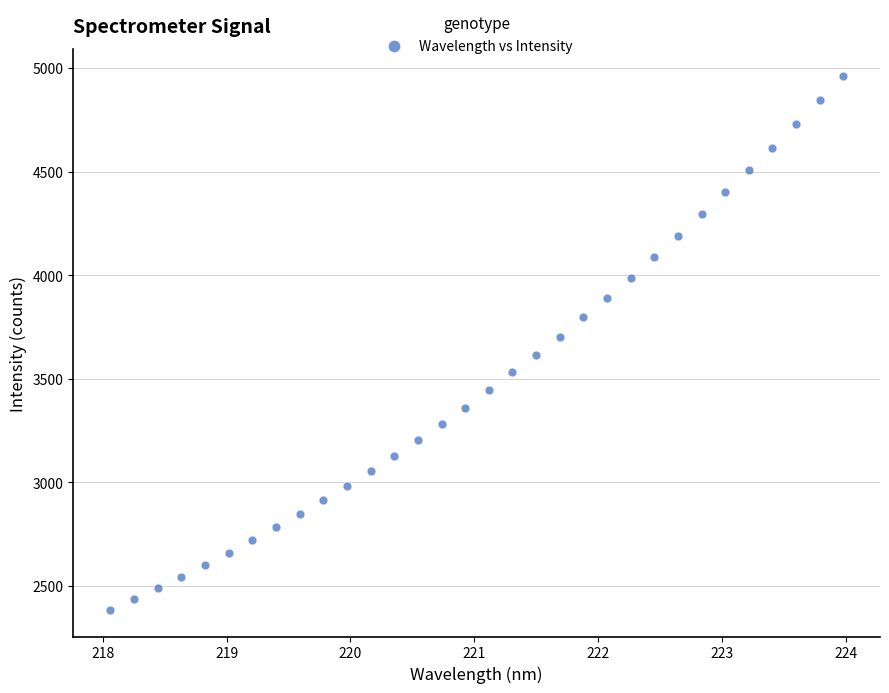

What is the range of Y values (max minus min)?

2578.1